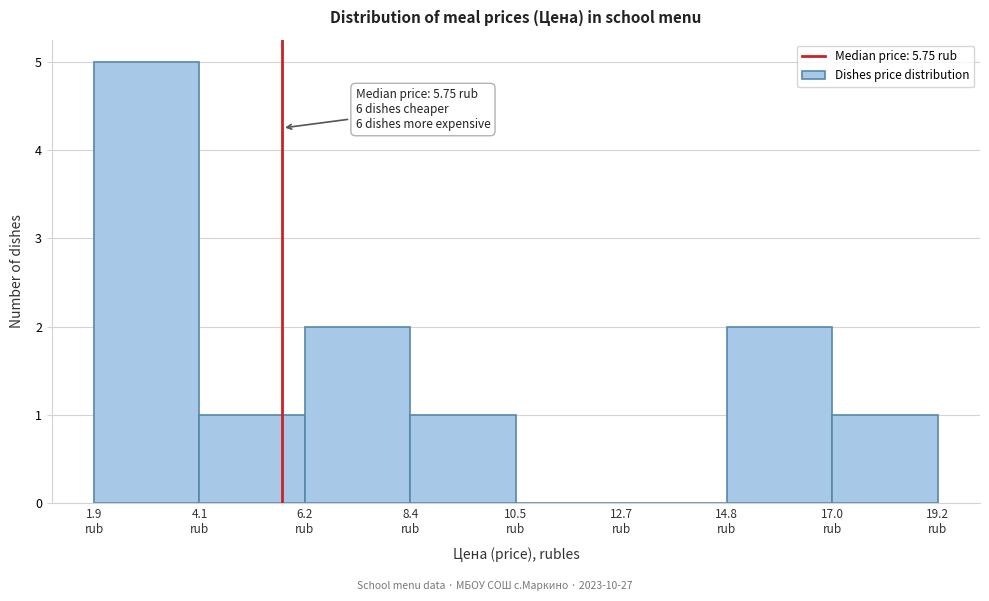

Over which range of the x-axis is the bar tallest?

2.0 to 4.0